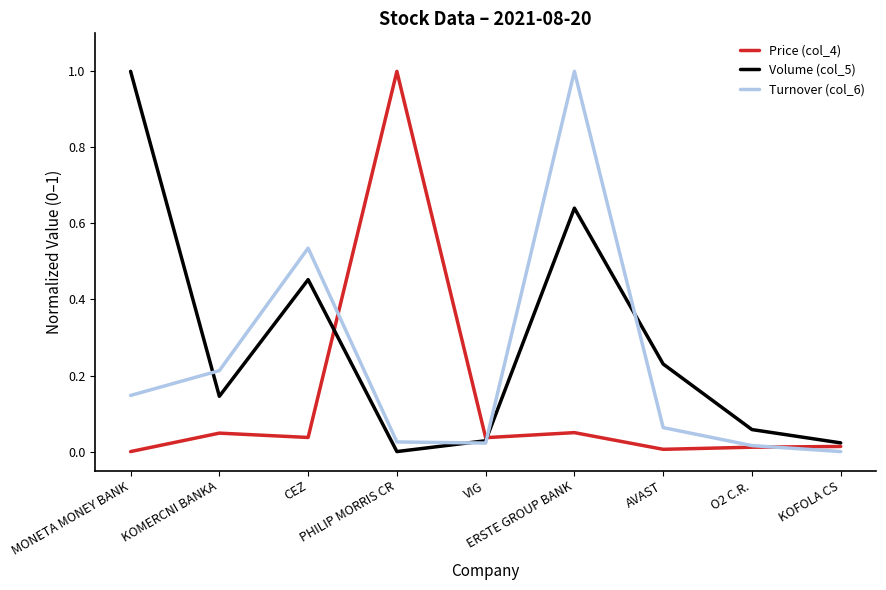

How many lines are shown in the chart?

3